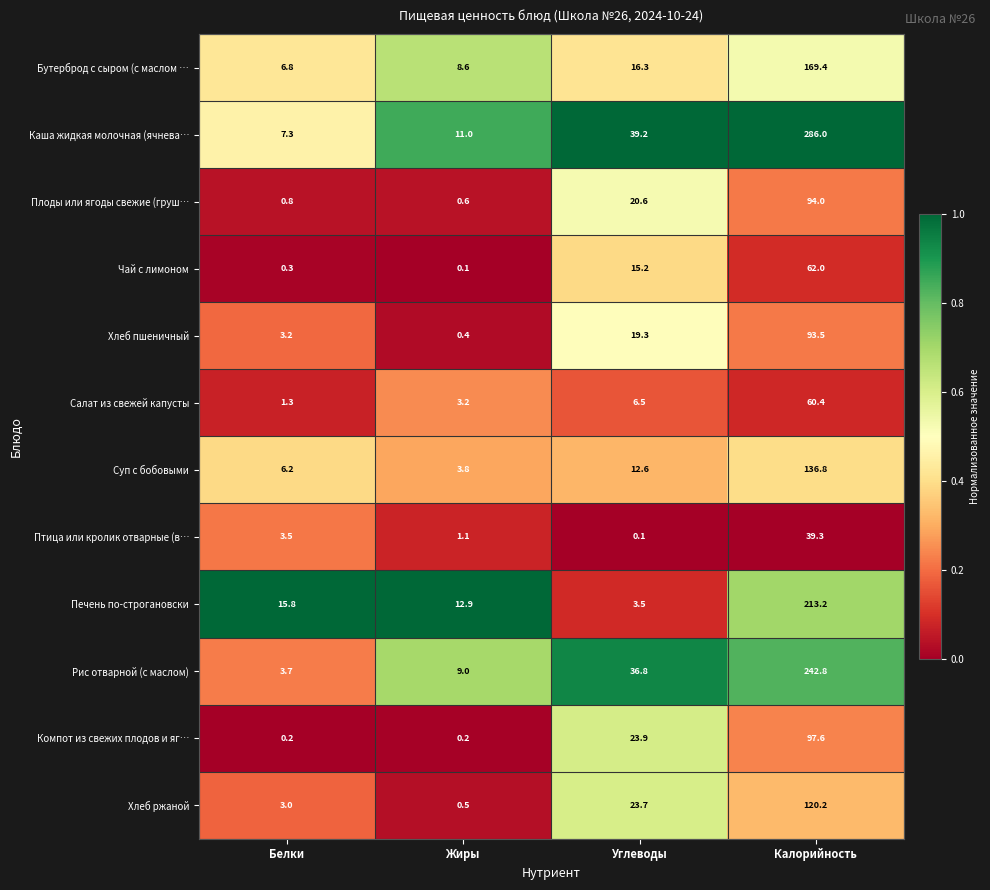

Which series has the largest range (max minus min)?

Каша жидкая молочная (ячнева…